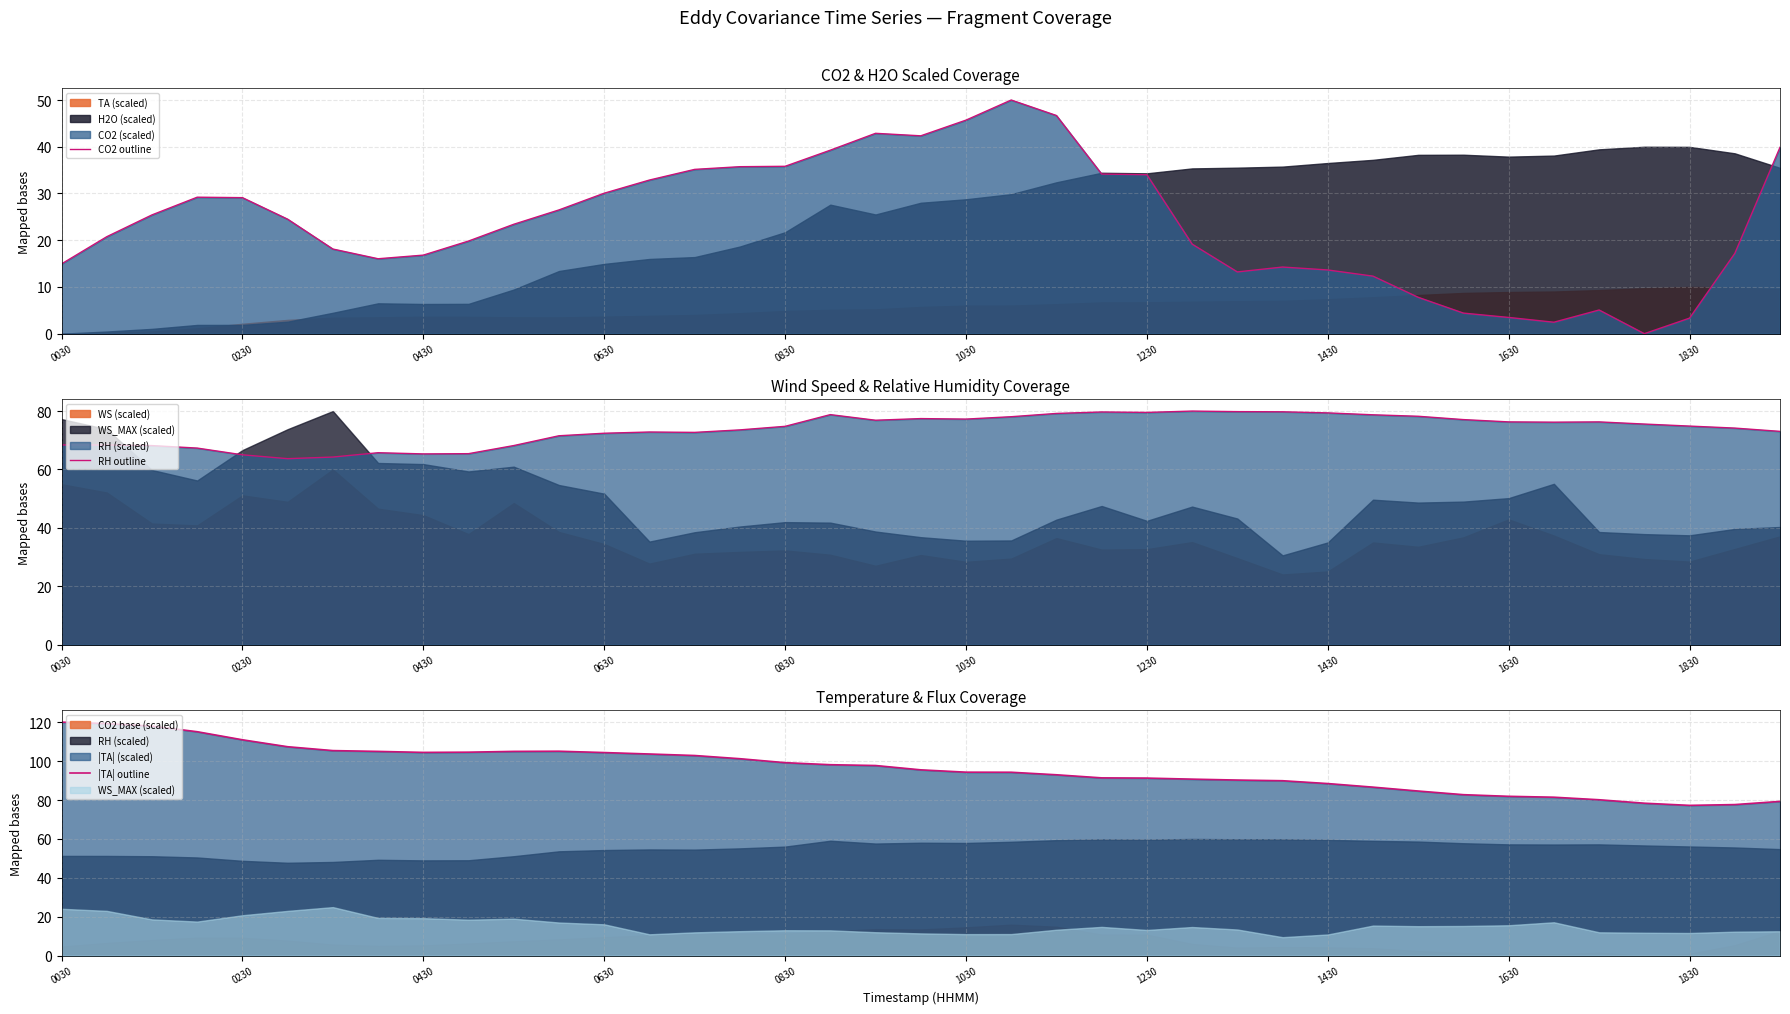

The CO2 outline series shows 18.3 at 0230. True or false?

False